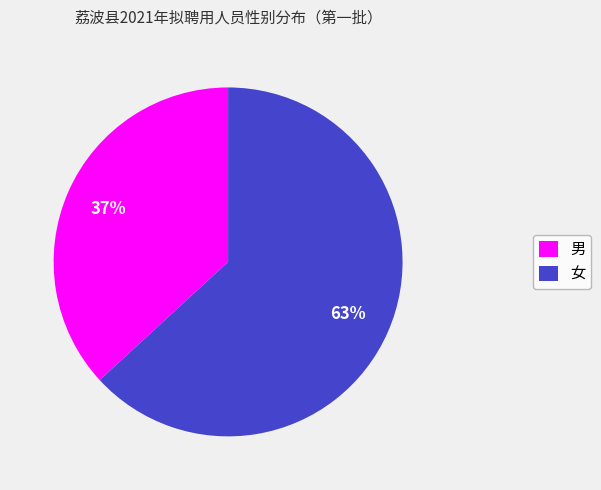

How many slices are in this pie chart?

2